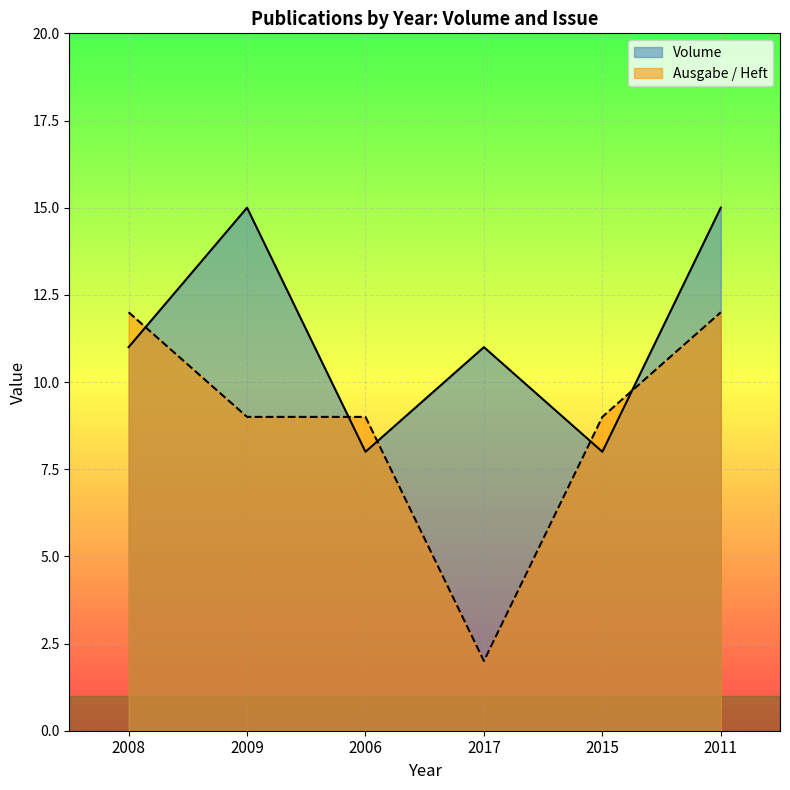

At which category is the sum across all series the highest?

2011